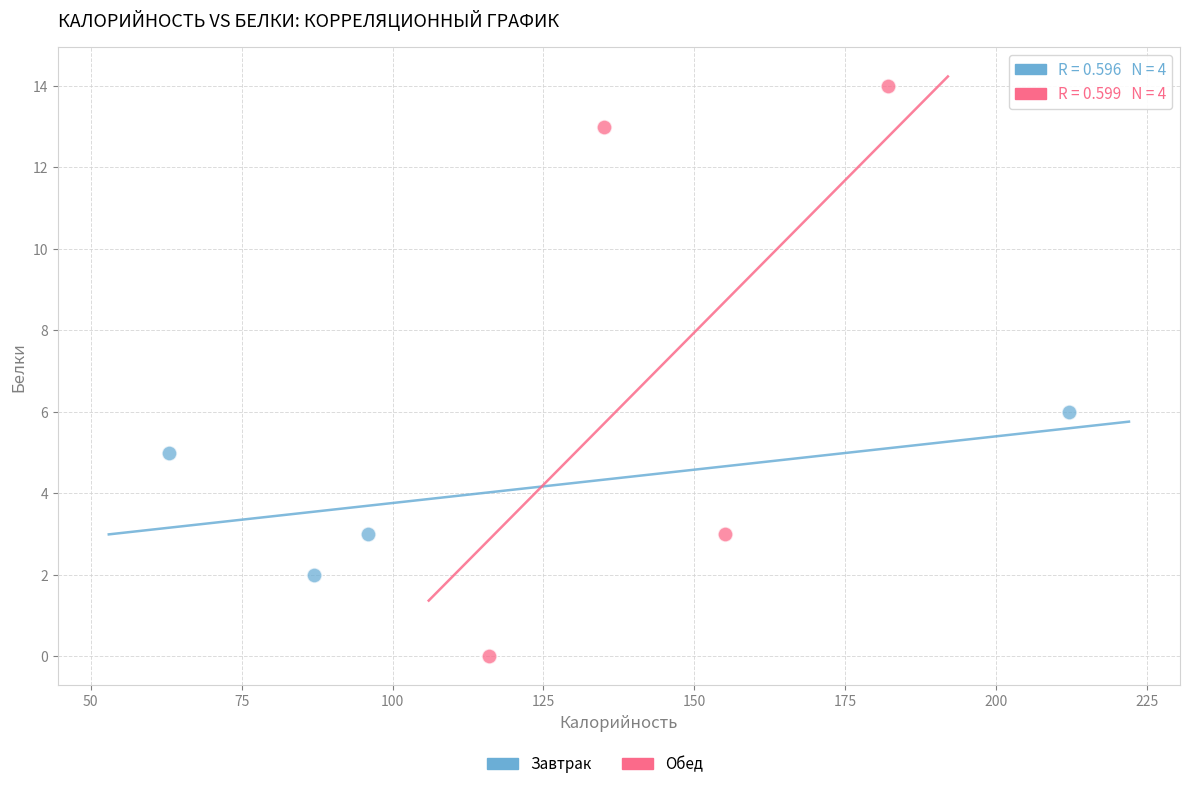

Which series has the widest spread of Y values?

Обед